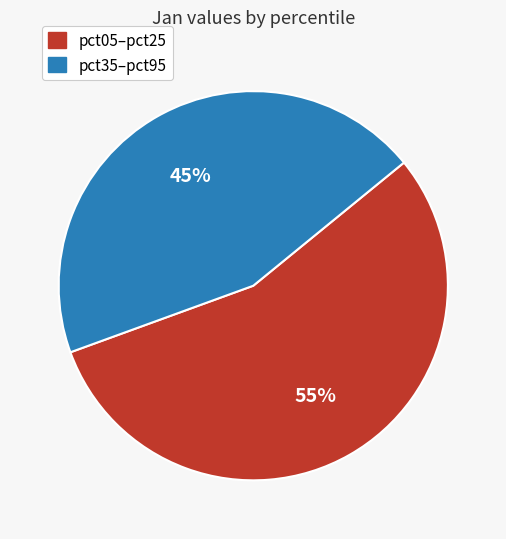

To the nearest percent, what is the average slice percentage?

50%